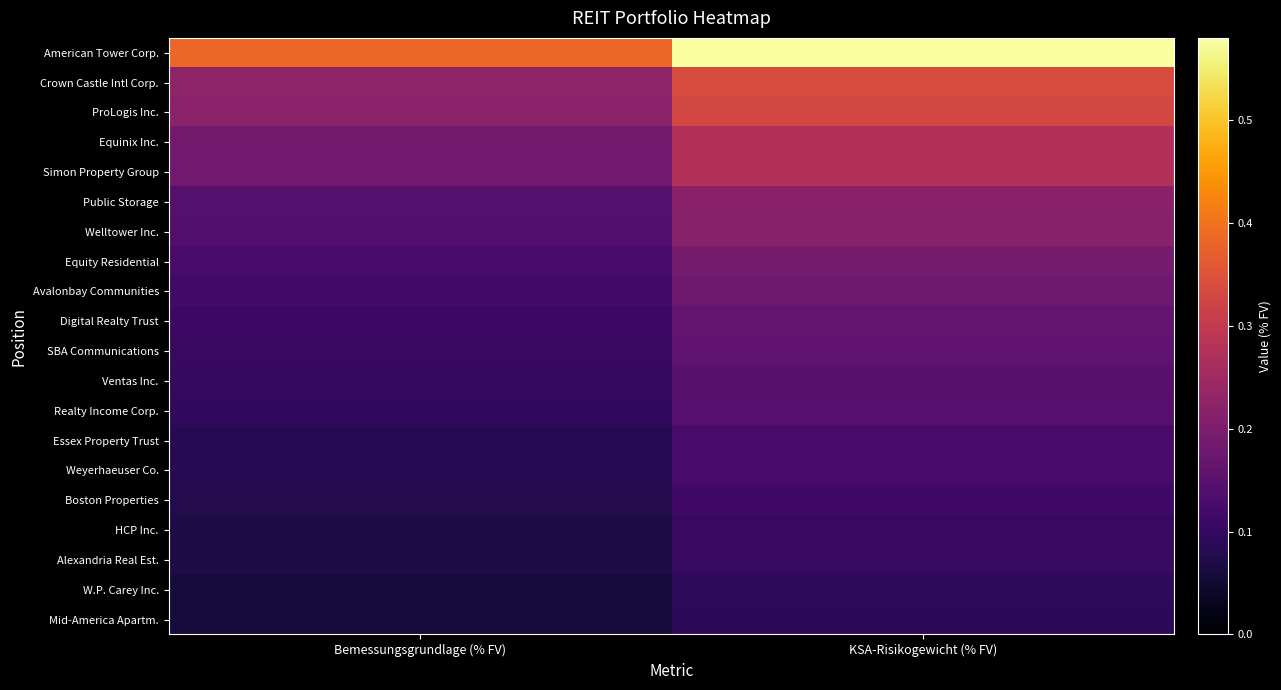

Between KSA-Risikogewicht (% FV) and Bemessungsgrundlage (% FV), which is larger?

KSA-Risikogewicht (% FV)